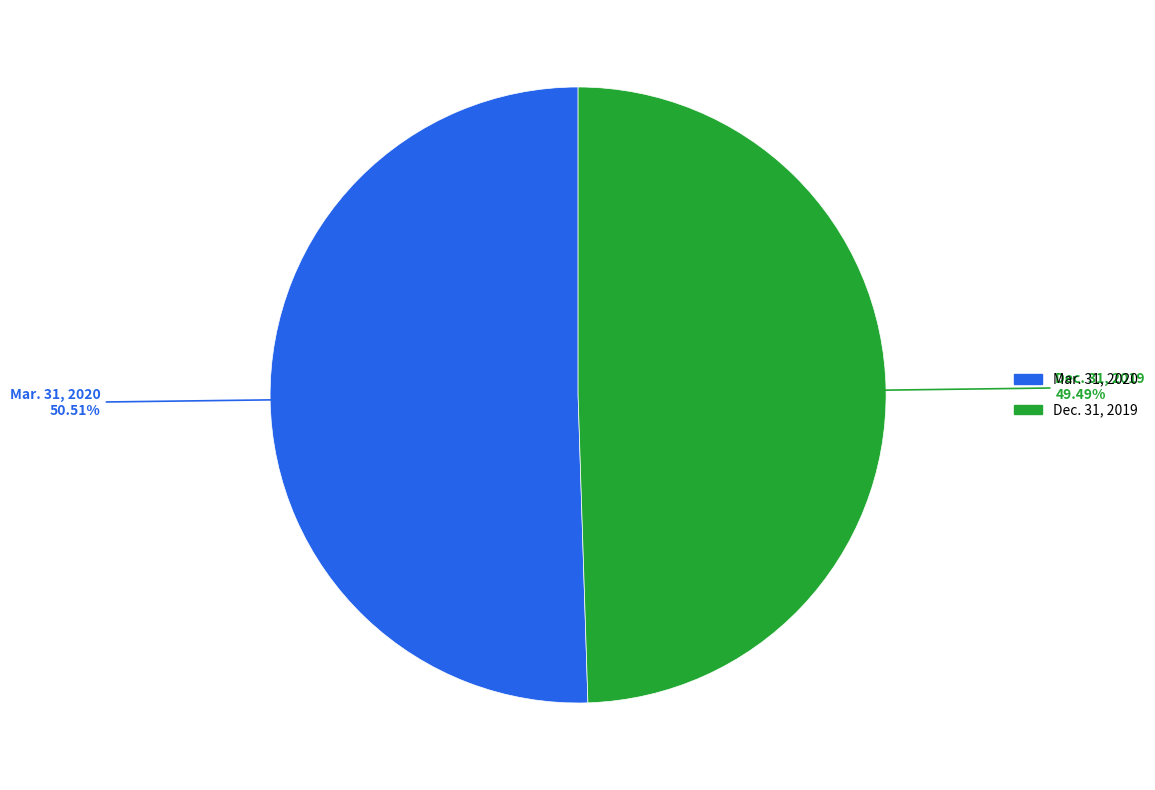

How many slices are in this pie chart?

2